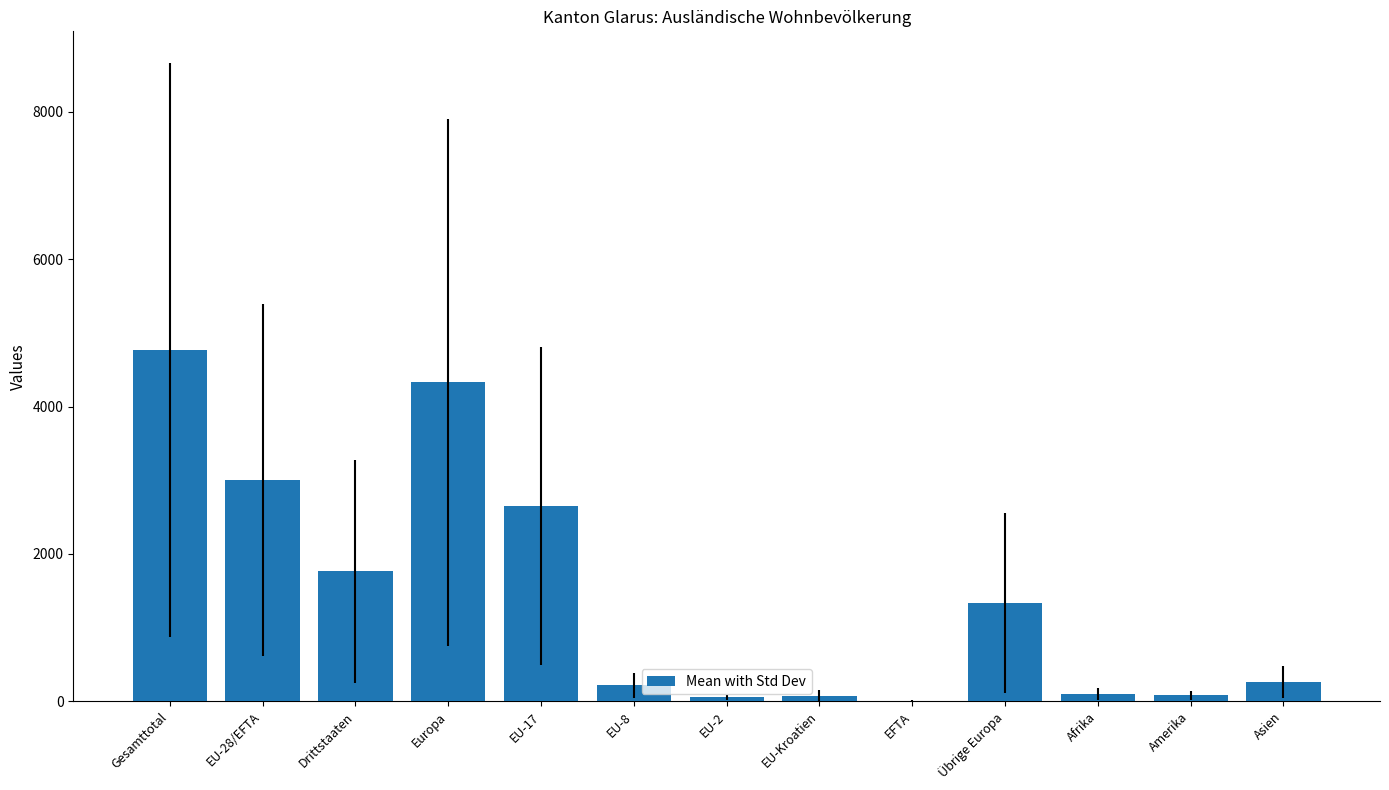

Is it true that the value at Asien is 259.3?

True